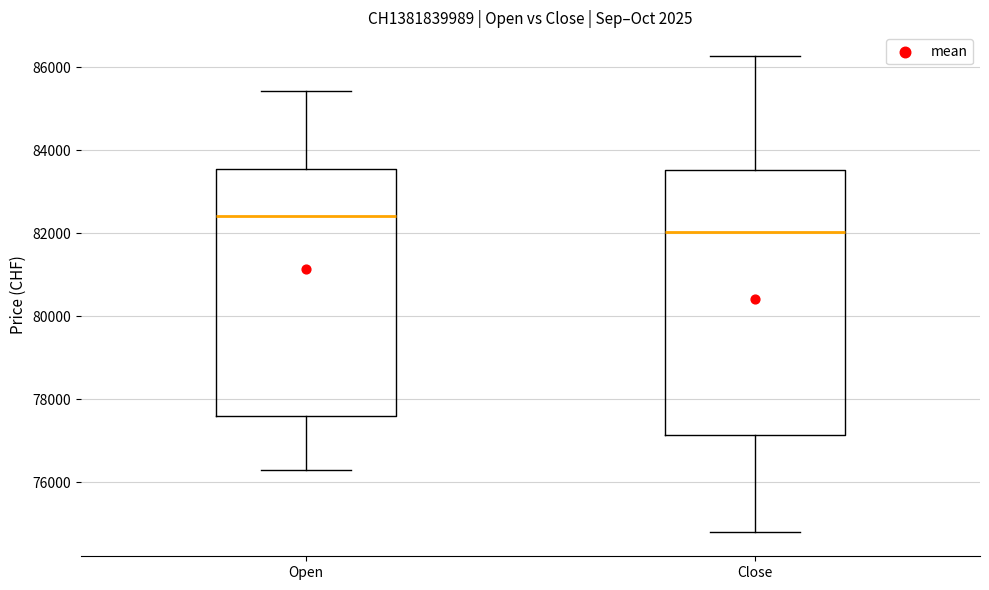

Where does the upper whisker of the box for Close end on the y-axis? The values are not printed on the chart, so give them approximately, as read against the axis.

86200